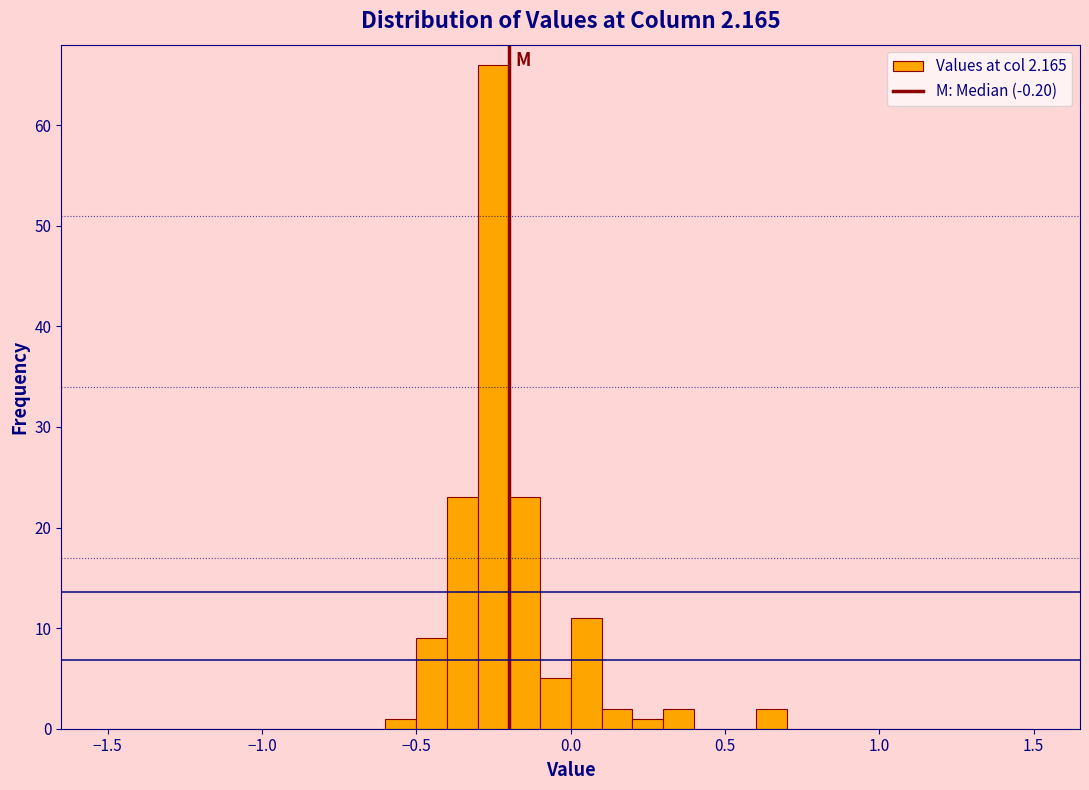

Read against the x-axis, roughly where is the centre of the tallest bar?

-0.25